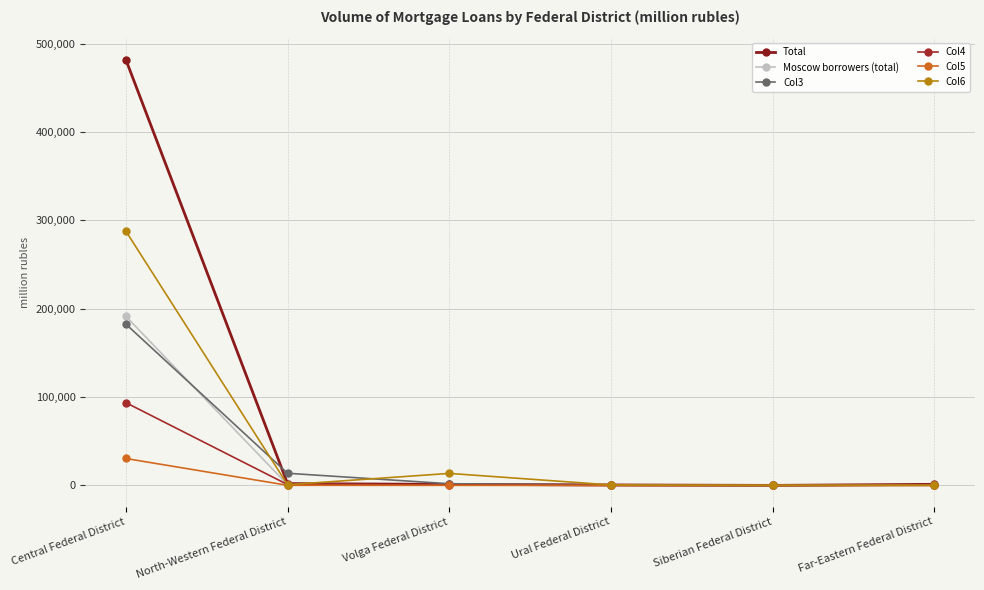

How many values in the Col3 series are below 1898?

3